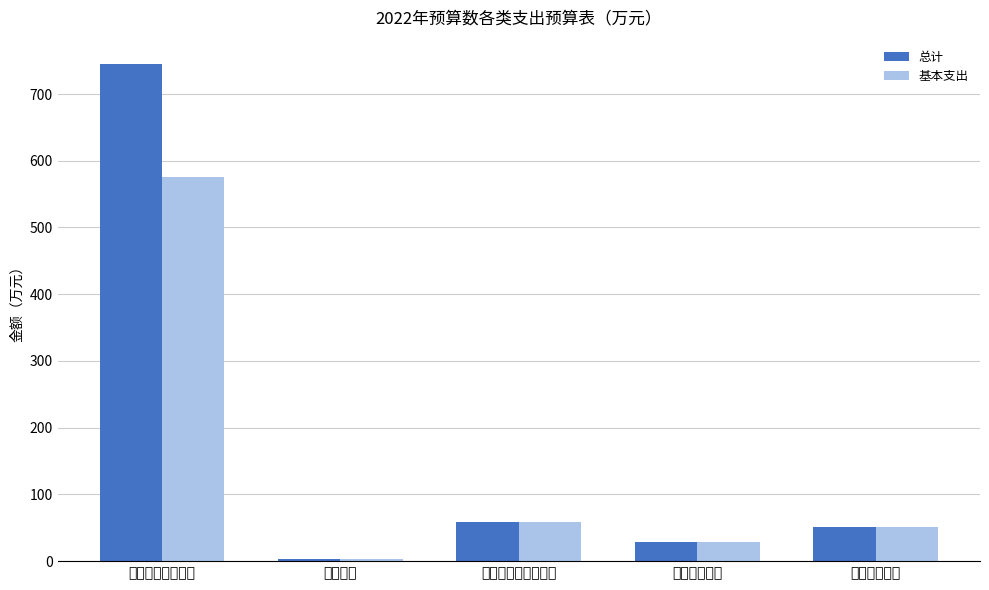

The value of 总计 at 住房保障支出 is 24.0. True or false?

False